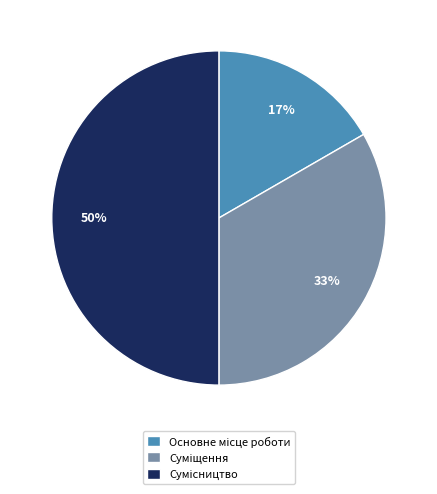

To the nearest percent, what is the average slice percentage?

33%